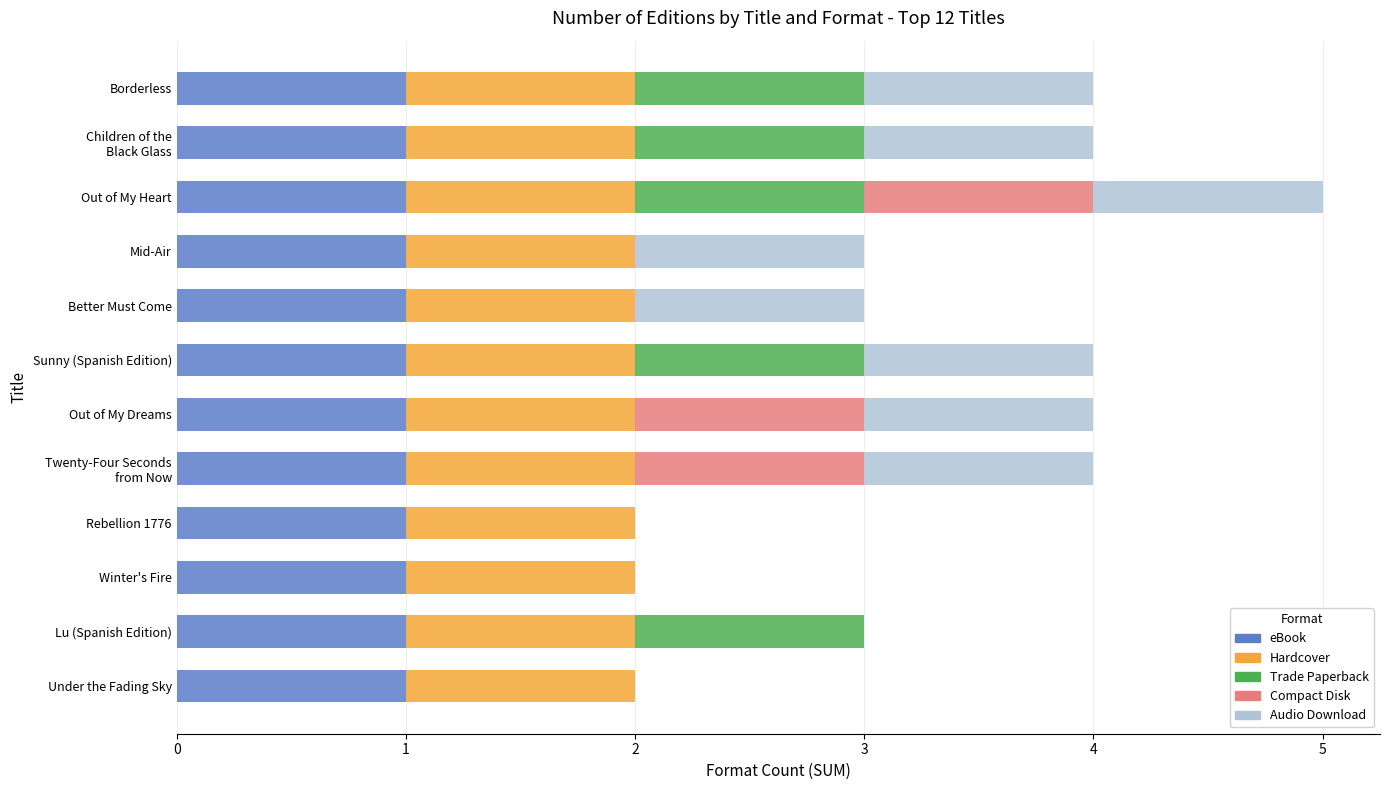

Count the number of data series in this chart.

5